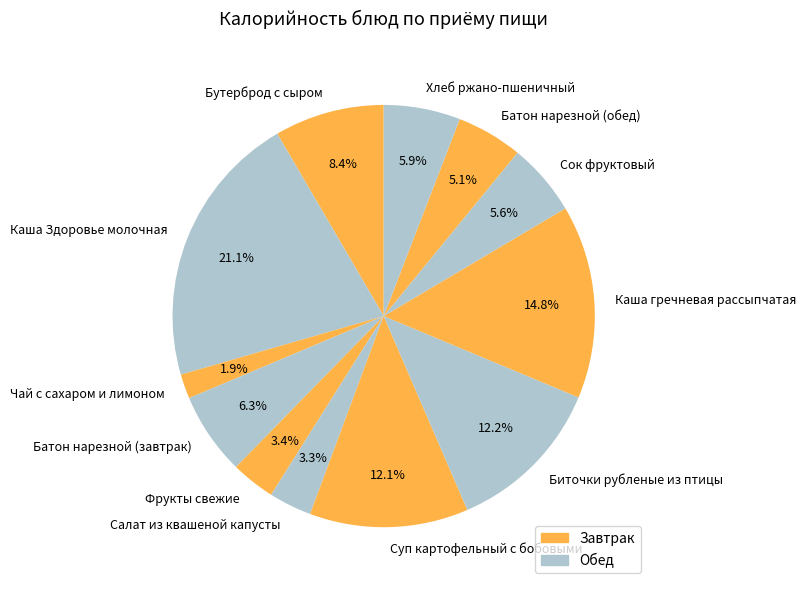

Which has a higher value, Батон нарезной (обед) or Бутерброд с сыром?

Бутерброд с сыром